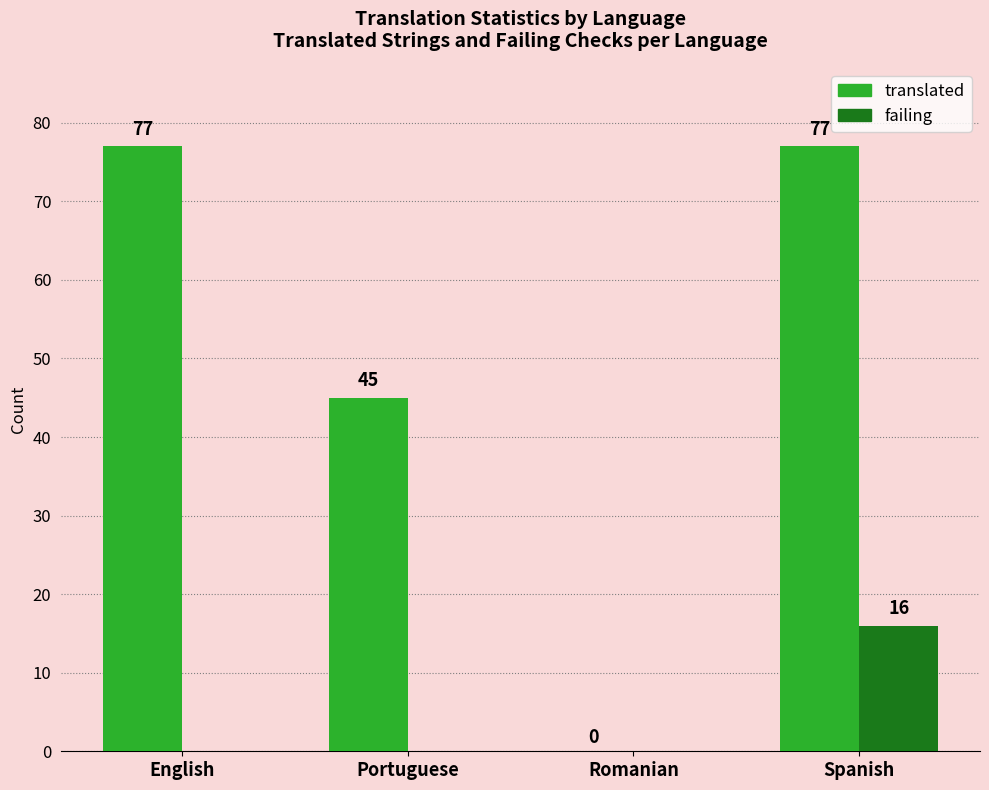

What is the difference between the translated values at English and Portuguese?

32